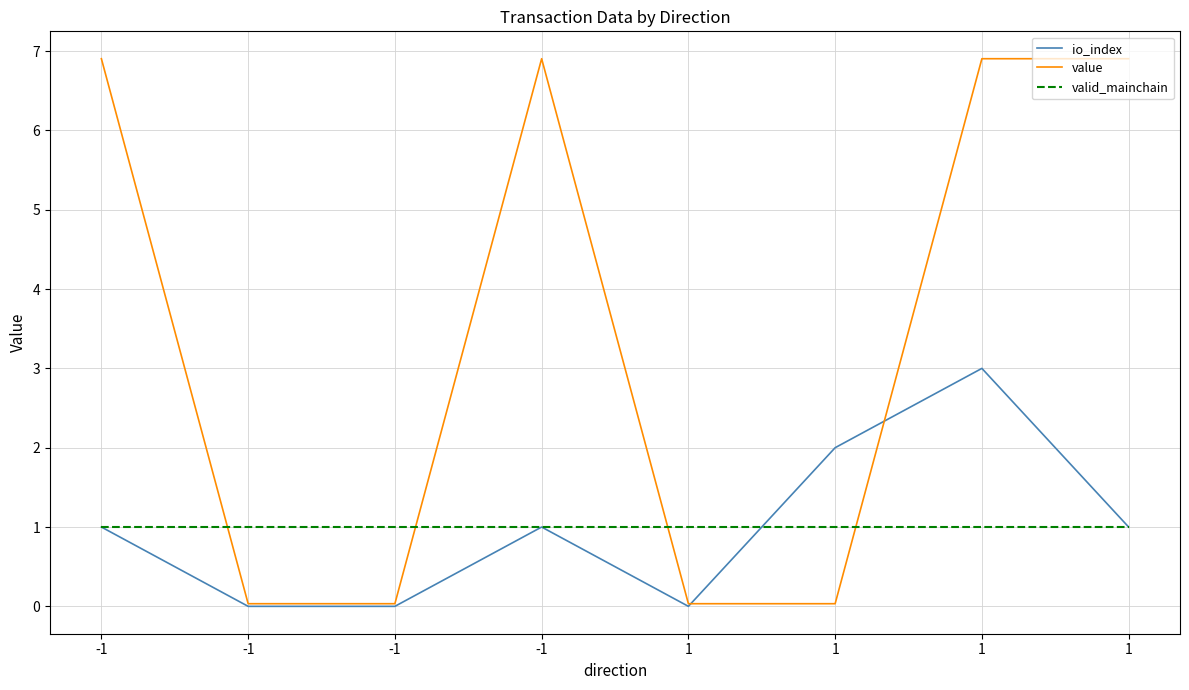

Does the chart have visible grid lines?

Yes